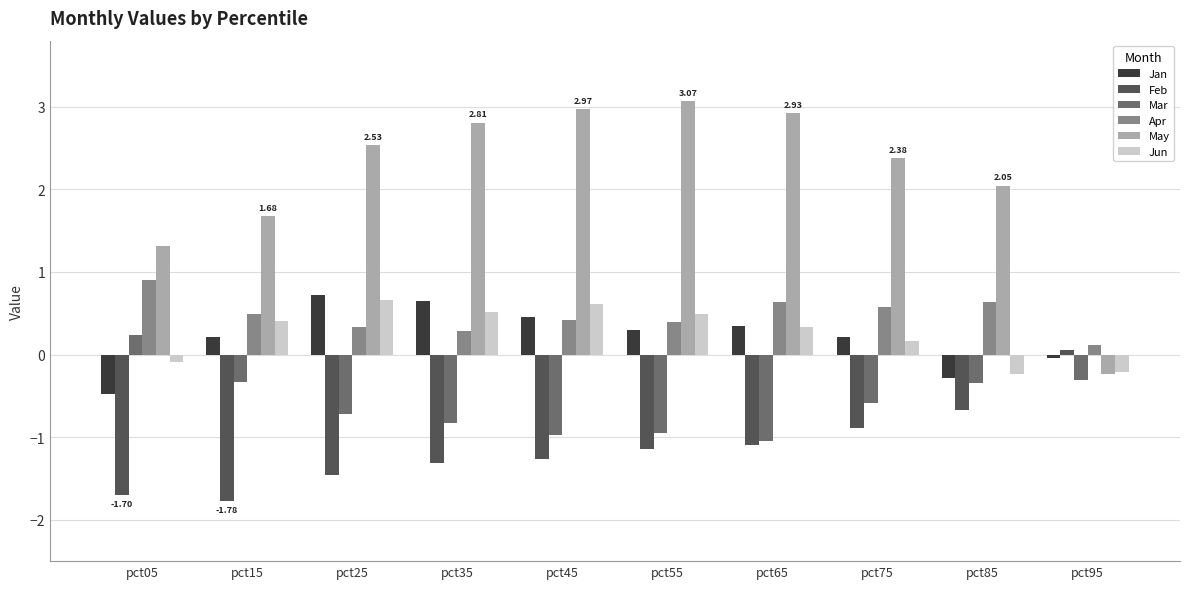

How many groups of bars are there?

10